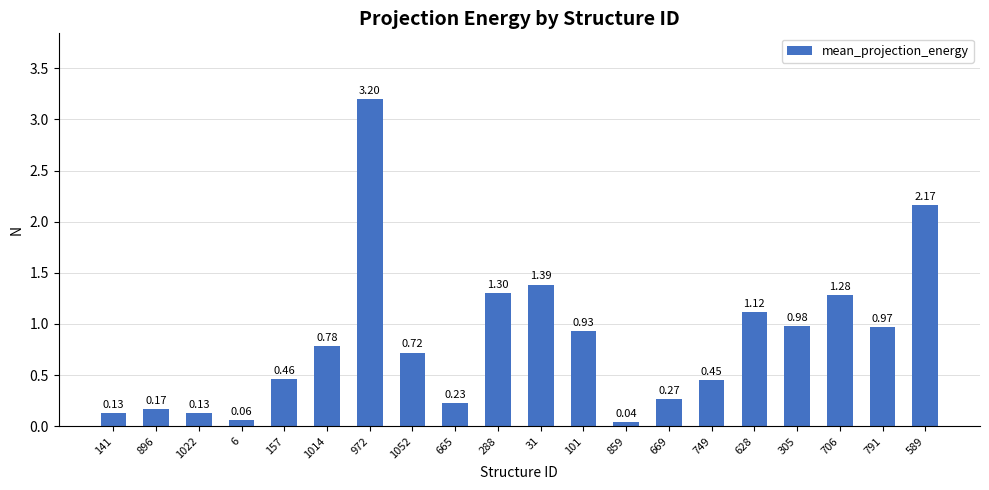

Is it true that the value at 749 is 0.2?

False